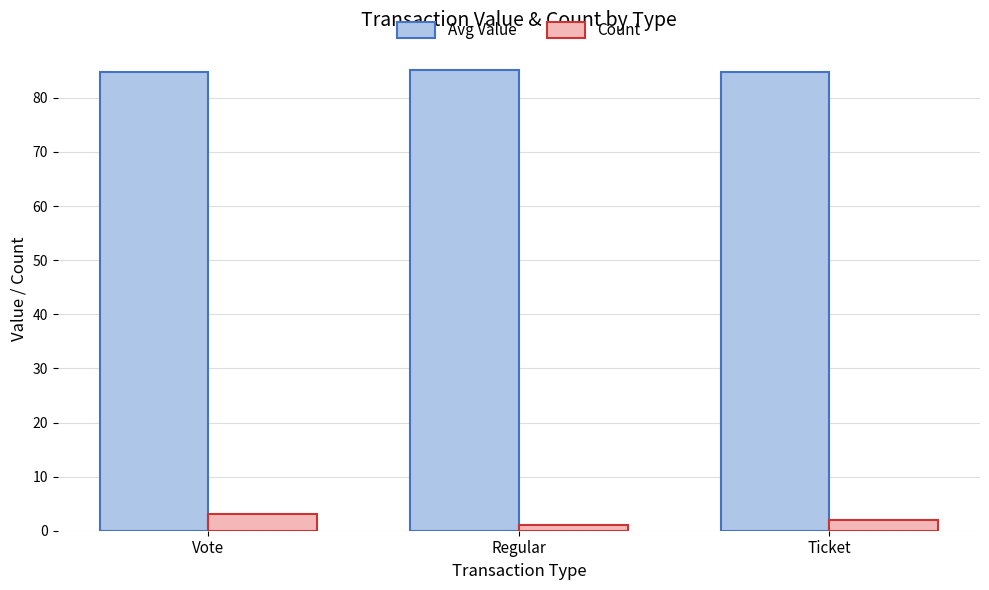

The value of Avg Value at Regular is 85.2. True or false?

True